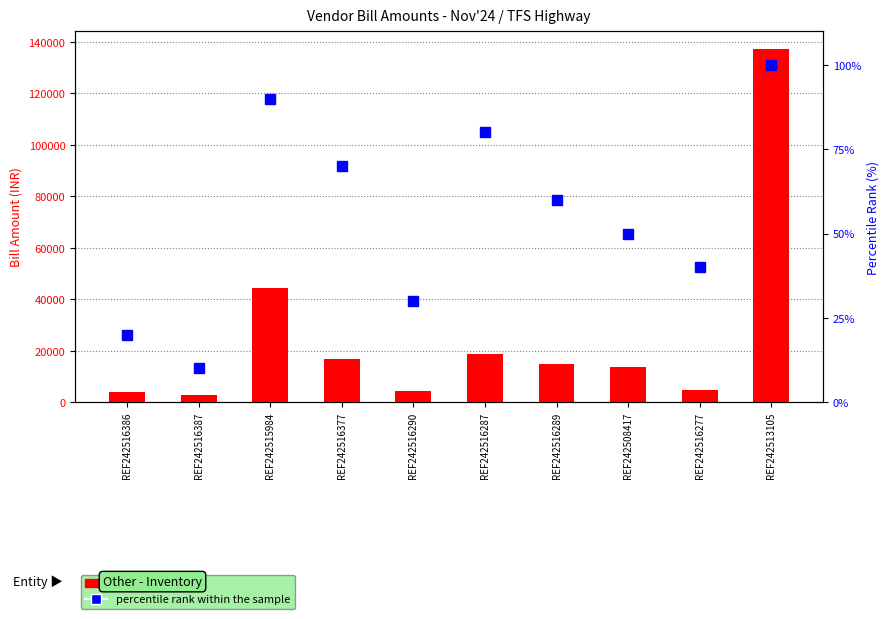

Which series has the largest total across all categories?

Bill Amount